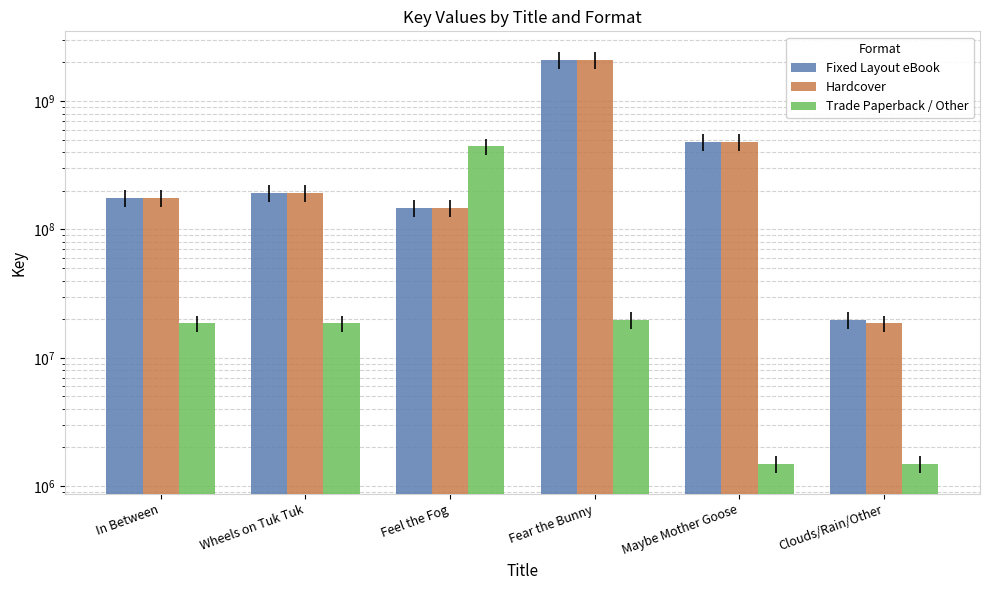

Which series has the widest spread of values?

Hardcover